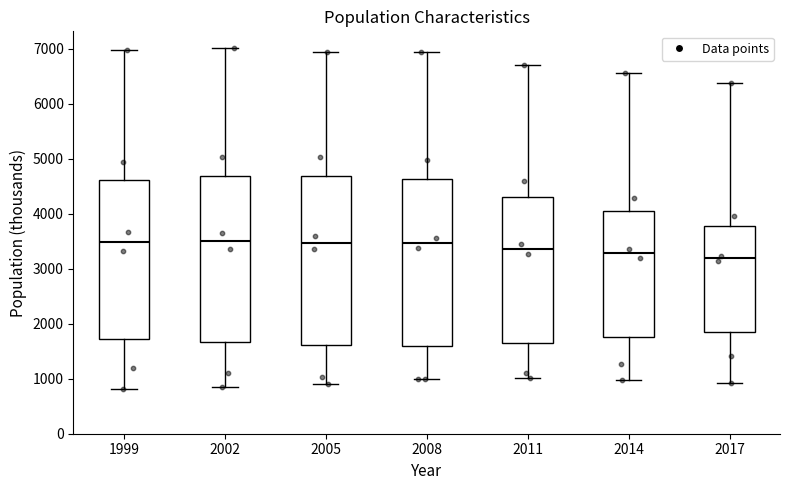

Where is the lower edge of the box at x = 1999 on the y-axis? The values are not printed on the chart, so give them approximately, as read against the axis.

1700